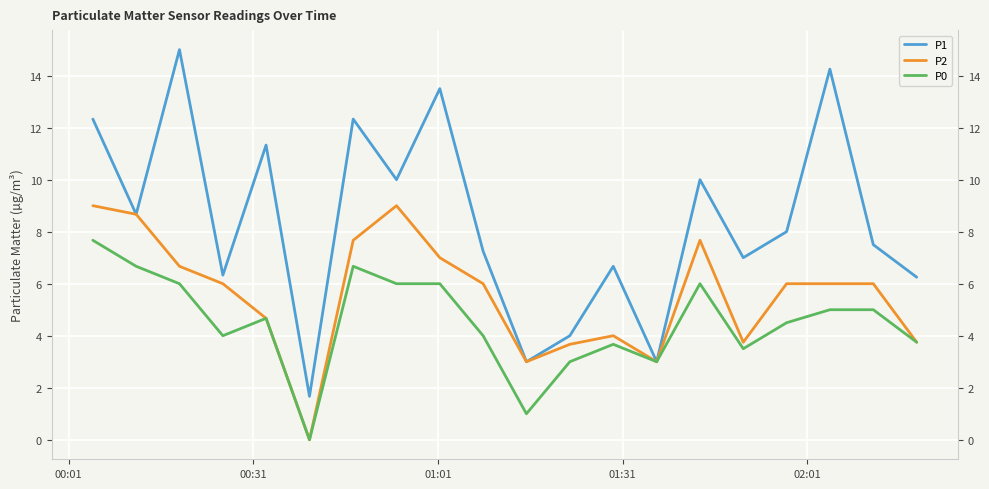

At how many categories does at least one series exceed 12?

5